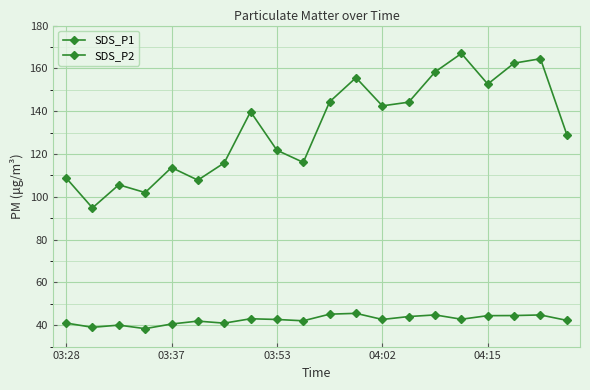

How many lines are shown in the chart?

2